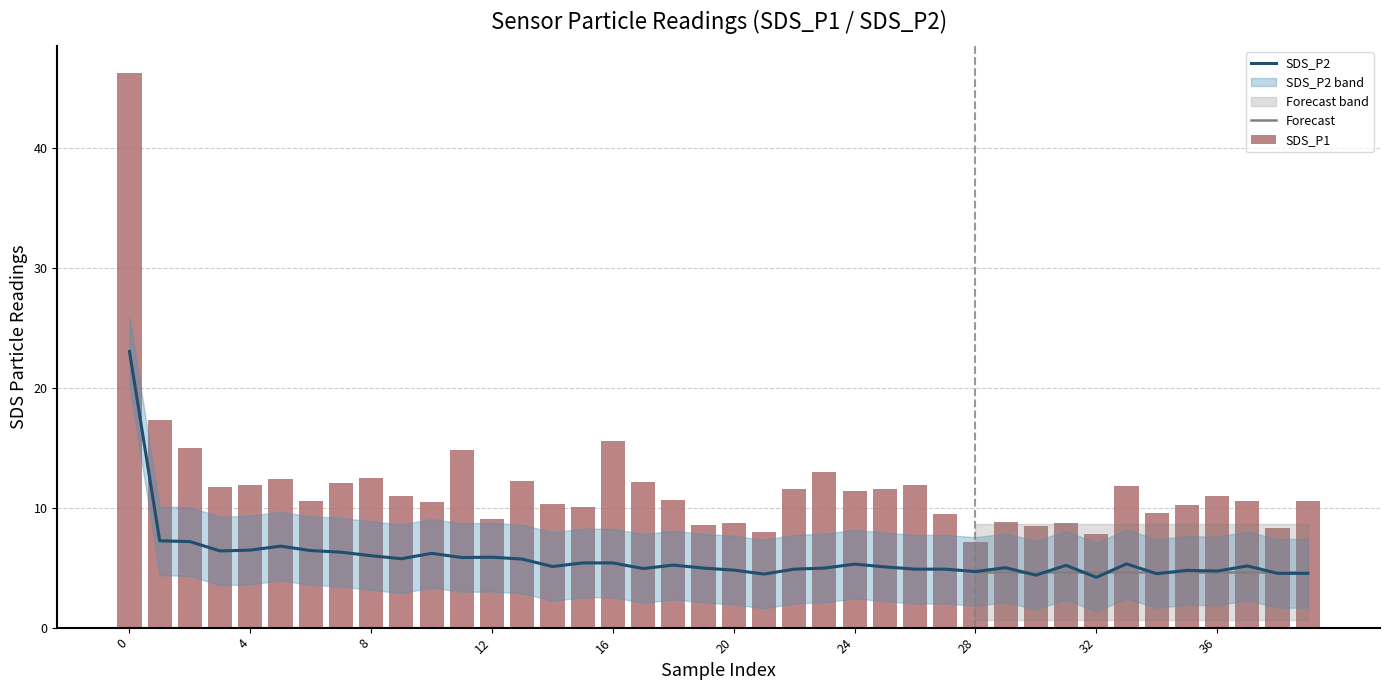

What is the minimum value for SDS_P1?

7.1